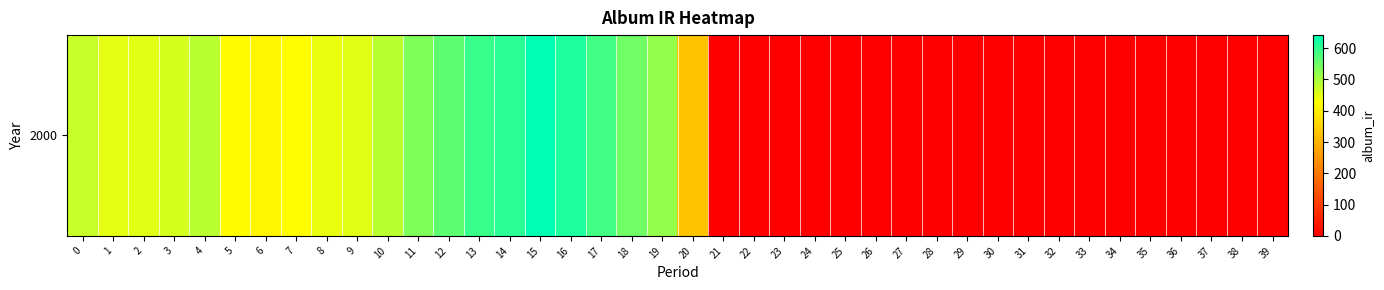

What is the ratio of the value at 6 to the value at 11?

0.8